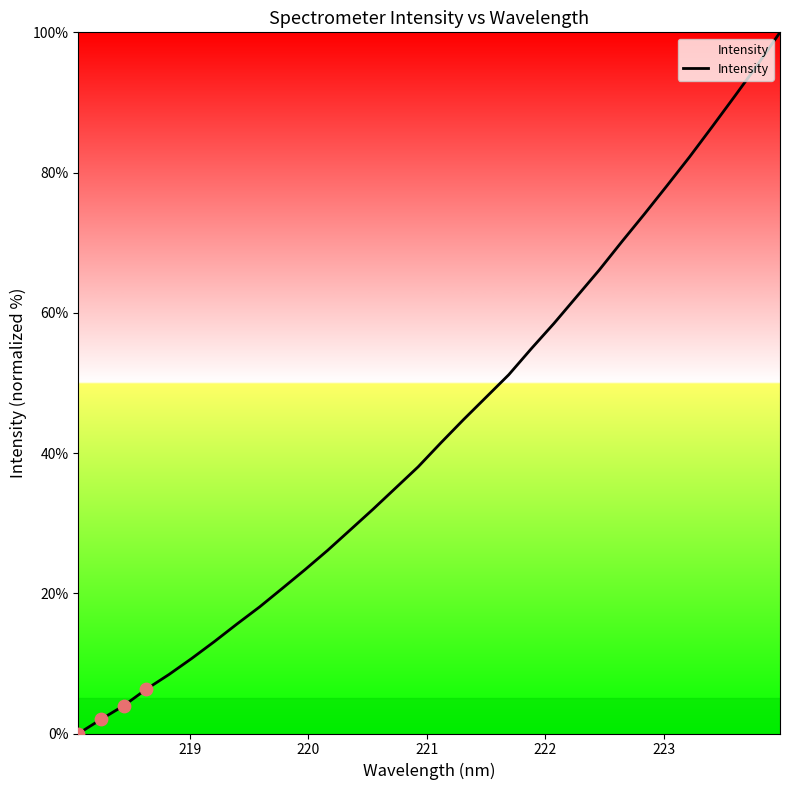

What is the difference between the maximum and minimum values?

100.0